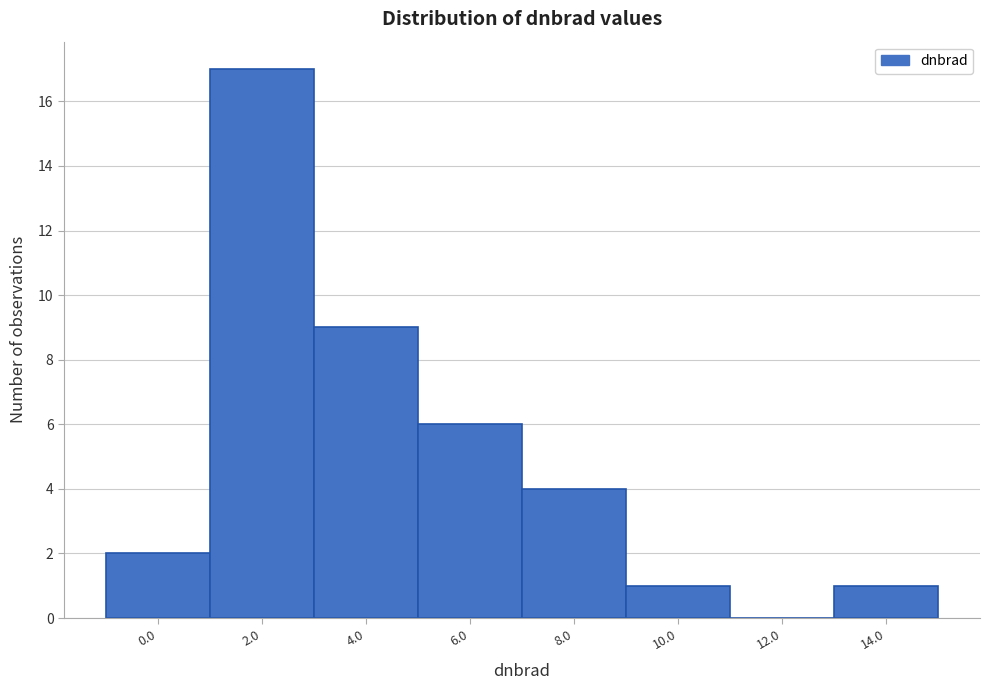

Reading right to left, what are all the values shown in this chart?

14.0=1	12.0=0	10.0=1	8.0=4	6.0=6	4.0=9	2.0=17	0.0=2